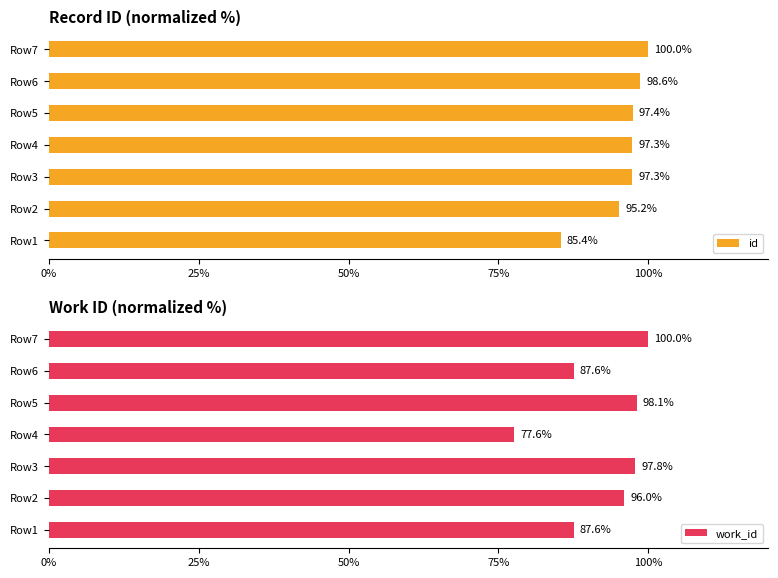

How many groups of bars are there?

7